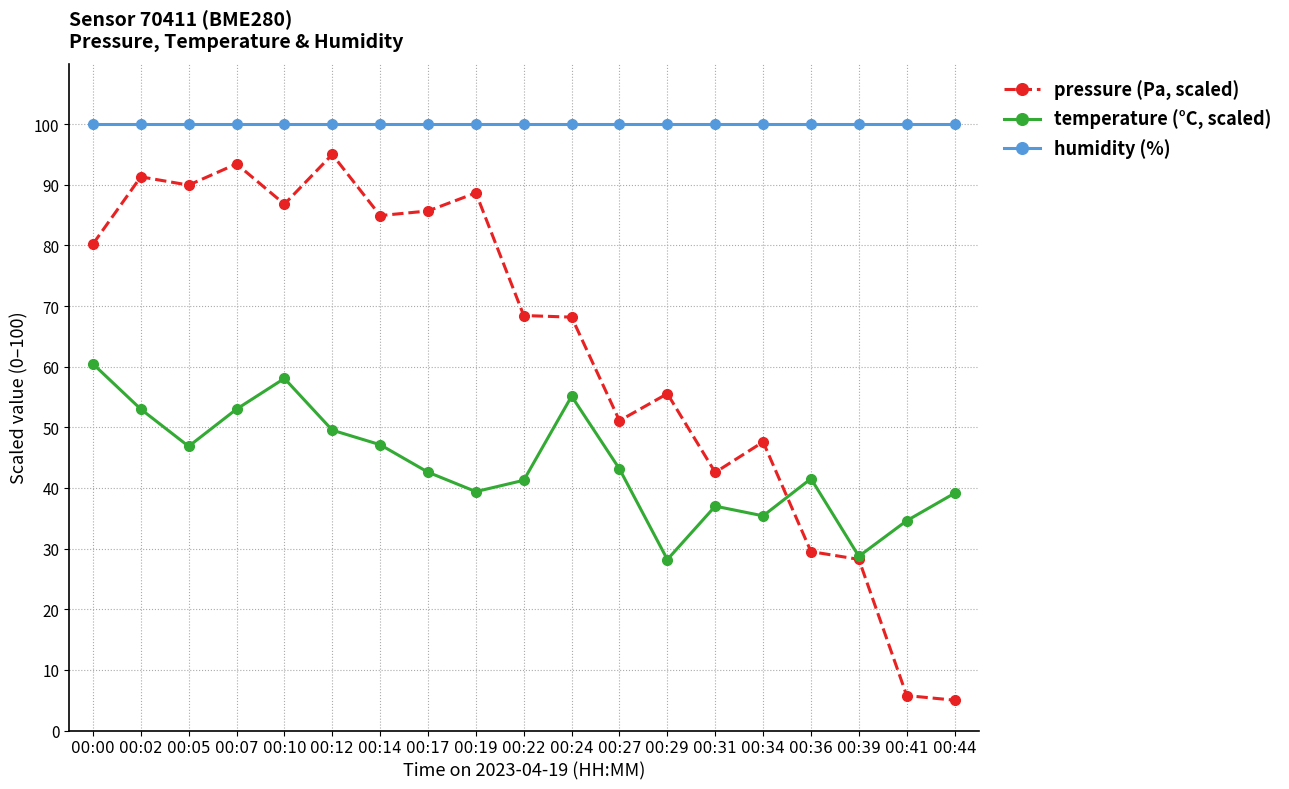

What is the difference between the pressure (Pa, scaled) values at 00:17 and 00:41?

79.9